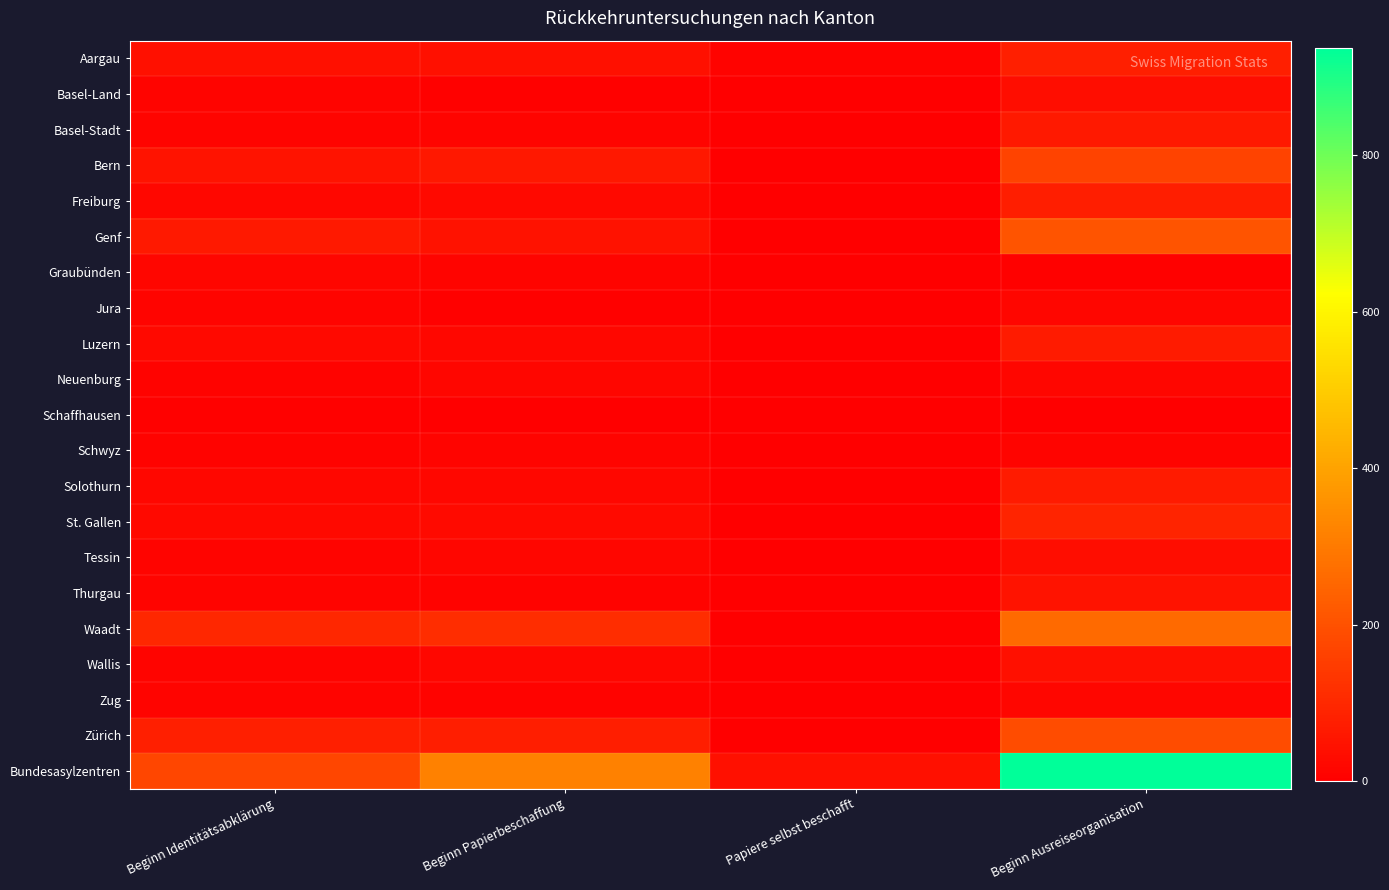

Which series has the widest spread of values?

Bundesasylzentren